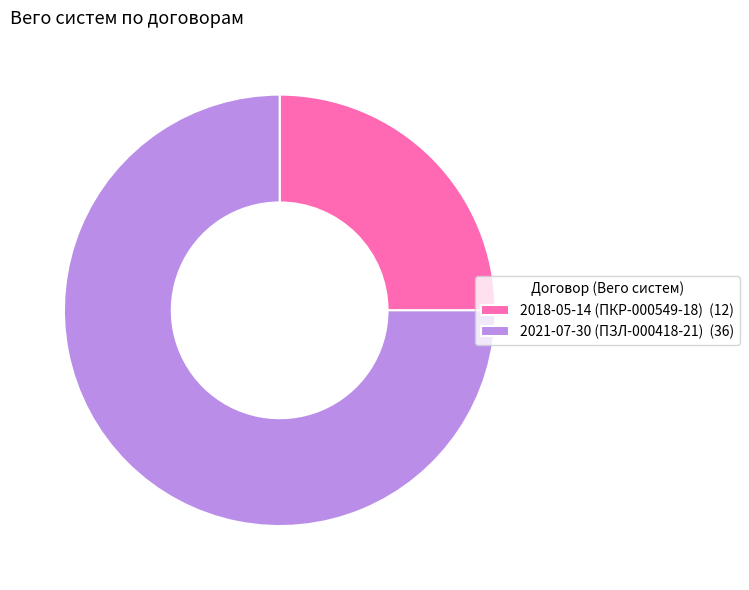

Is there any slice that represents more than half of the pie?

Yes